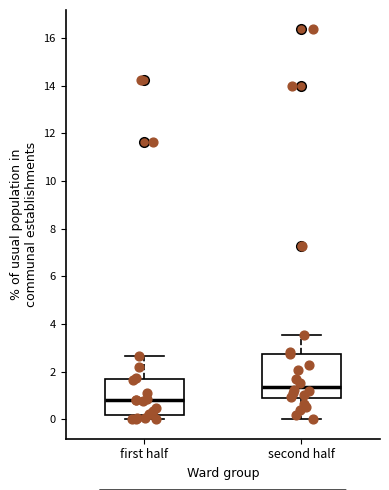

Reading left to right, transcribe this box plot: for each box, give where its median line is, the range the box spans, and where its two whiskers end, as read against the y-axis. The values are not printed on the chart, so give them approximately, as read against the axis.

first half: median 0.8, box 0.2 to 1.6, whiskers 0.0 to 2.6
second half: median 1.4, box 0.8 to 2.8, whiskers 0.0 to 3.6